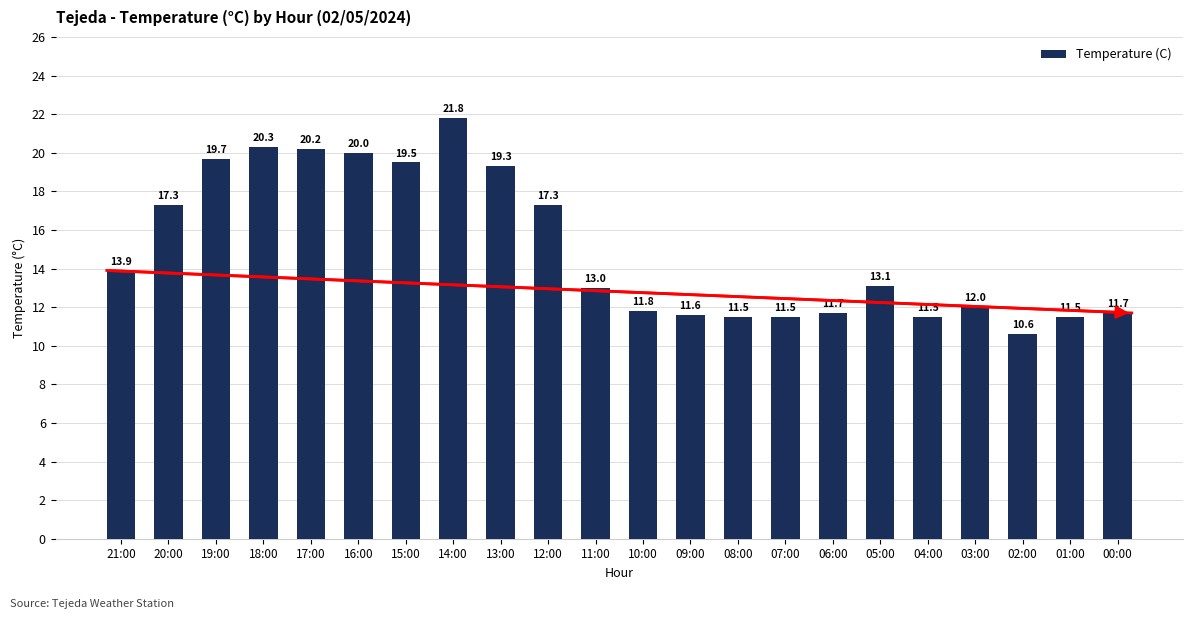

How many values are below 13?

10